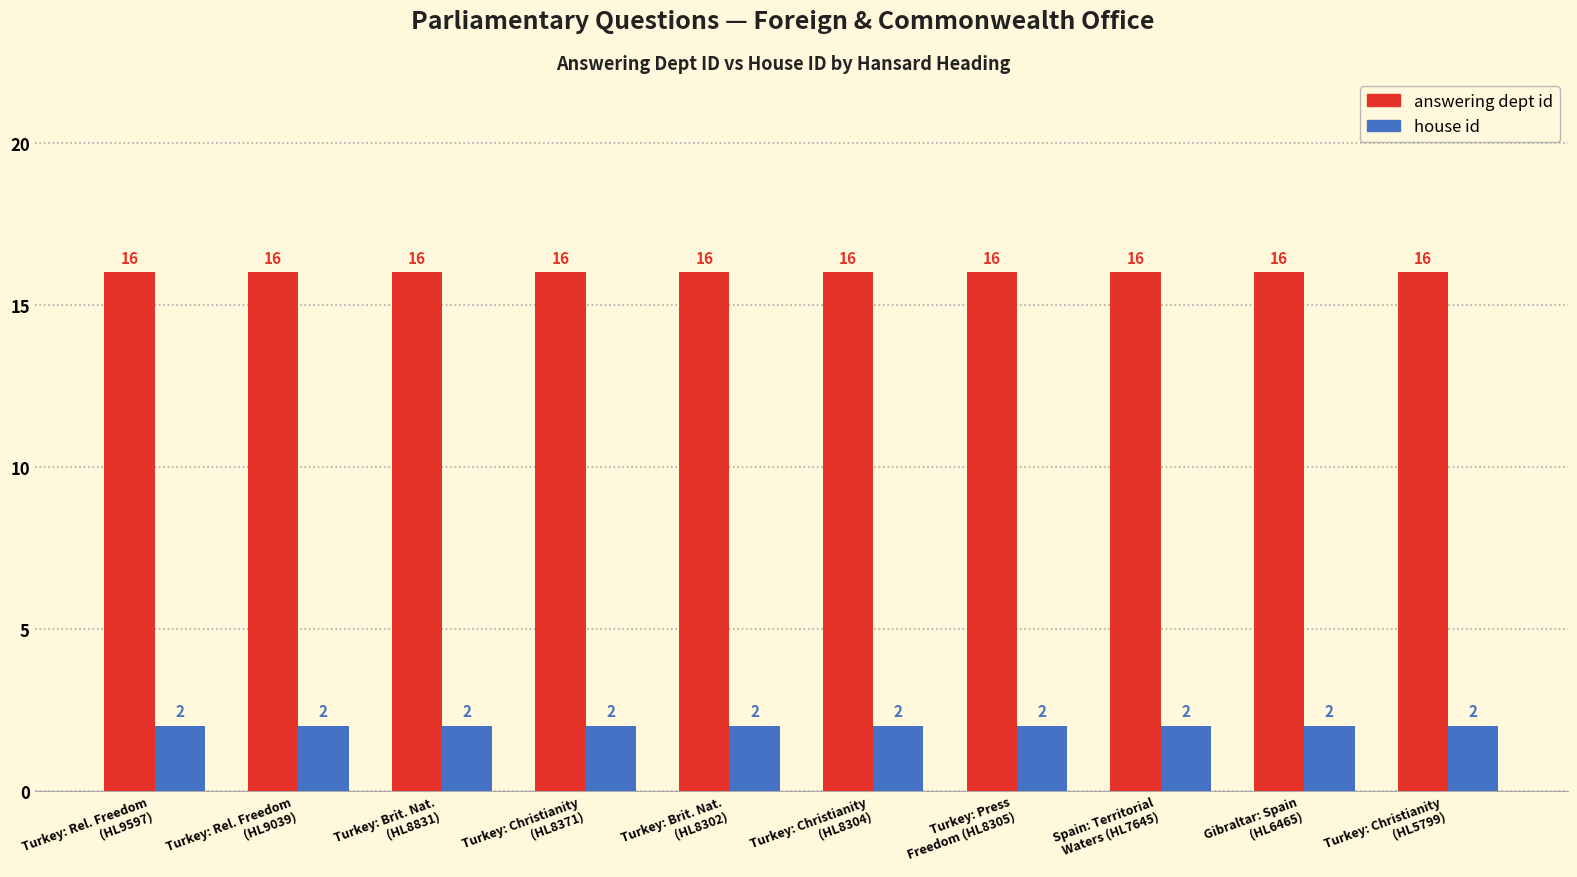

List the series in order of their peak value, lowest first.

house id, answering dept id